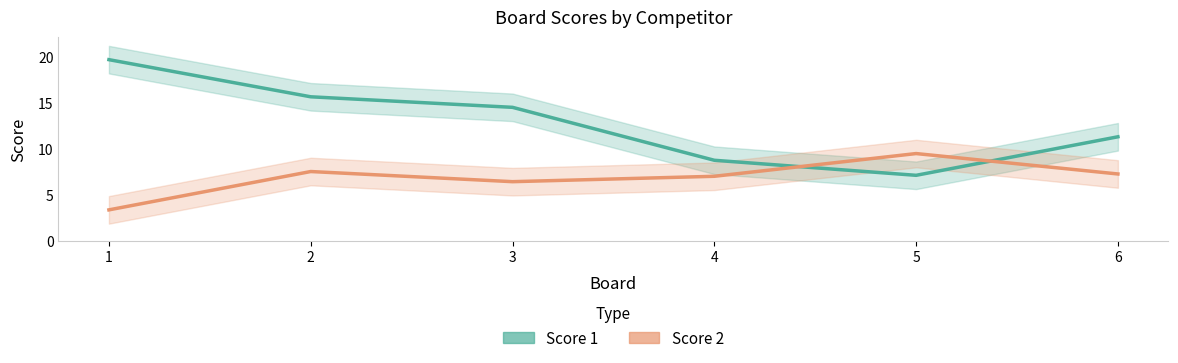

List the series in order of their overall mean, highest first.

Score 1, Score 2